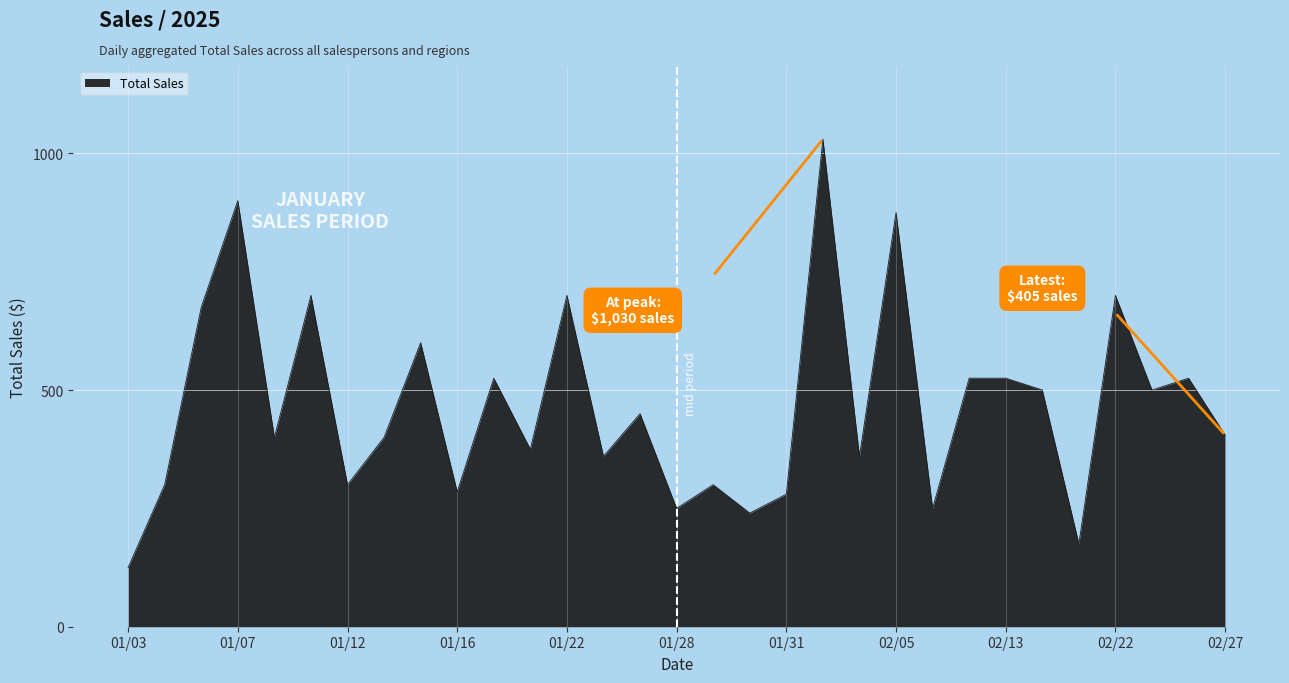

What is the minimum value shown in the chart?

125